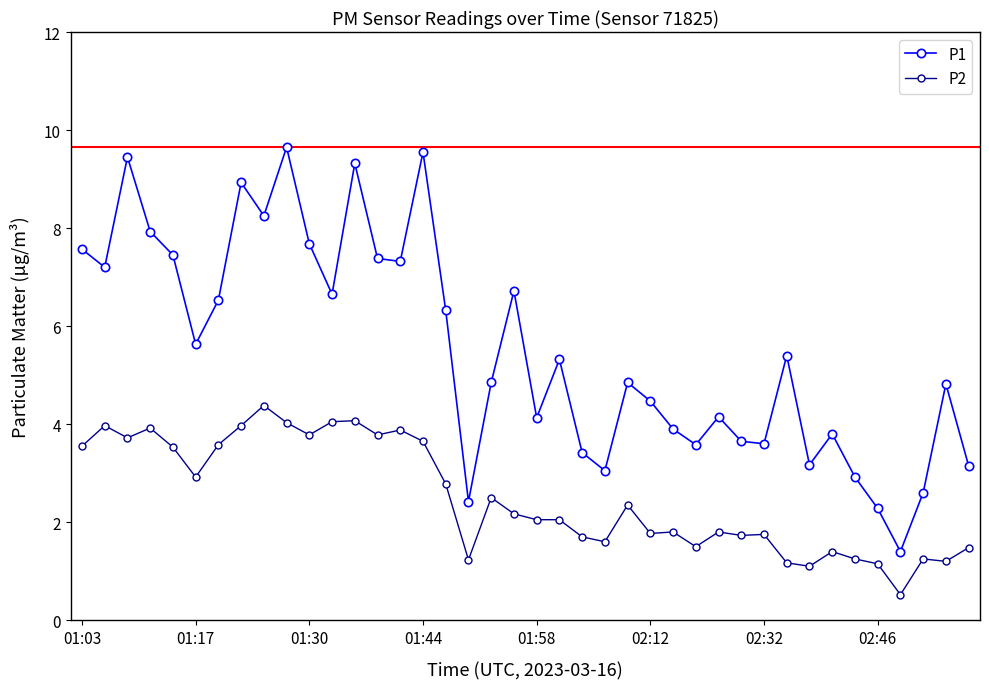

Which series has the largest range (max minus min)?

P1